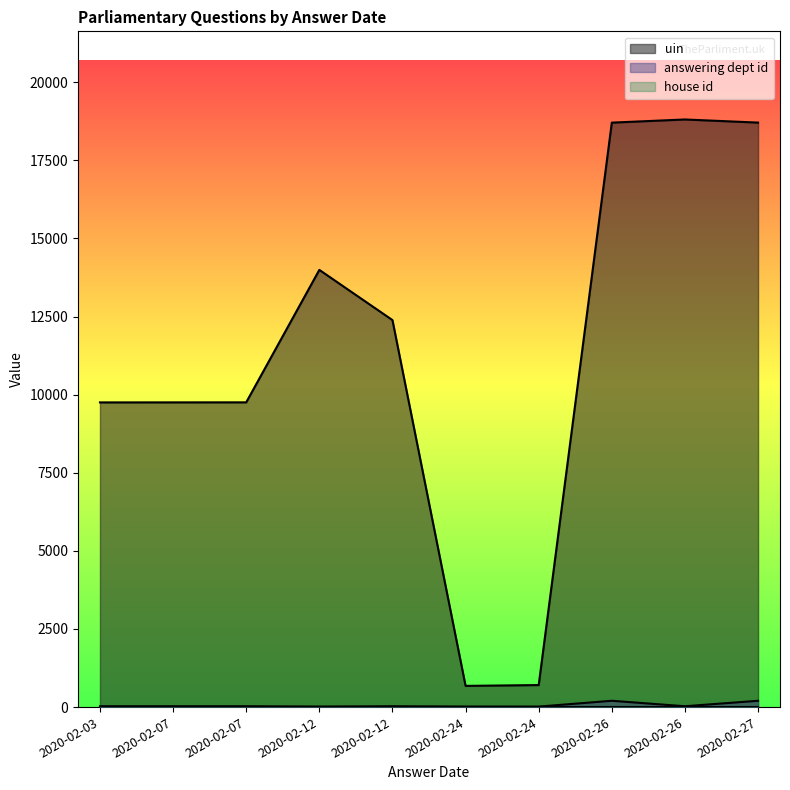

True or false: uin has a value of 30879 at 2020-02-26.

False